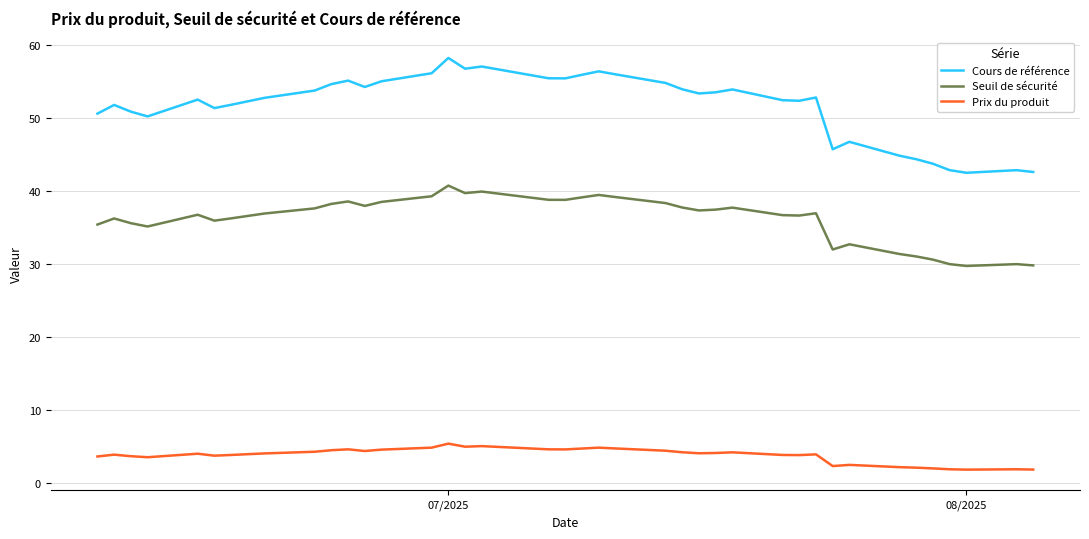

What is the highest value of the Prix du produit series?

5.4